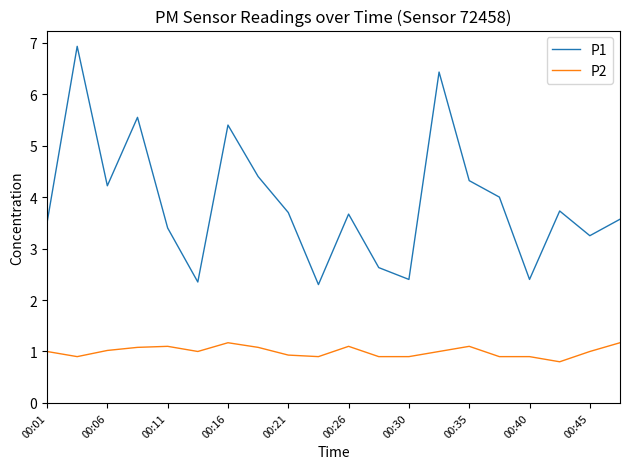

Rank the series by their average value, from lowest to highest.

P2, P1